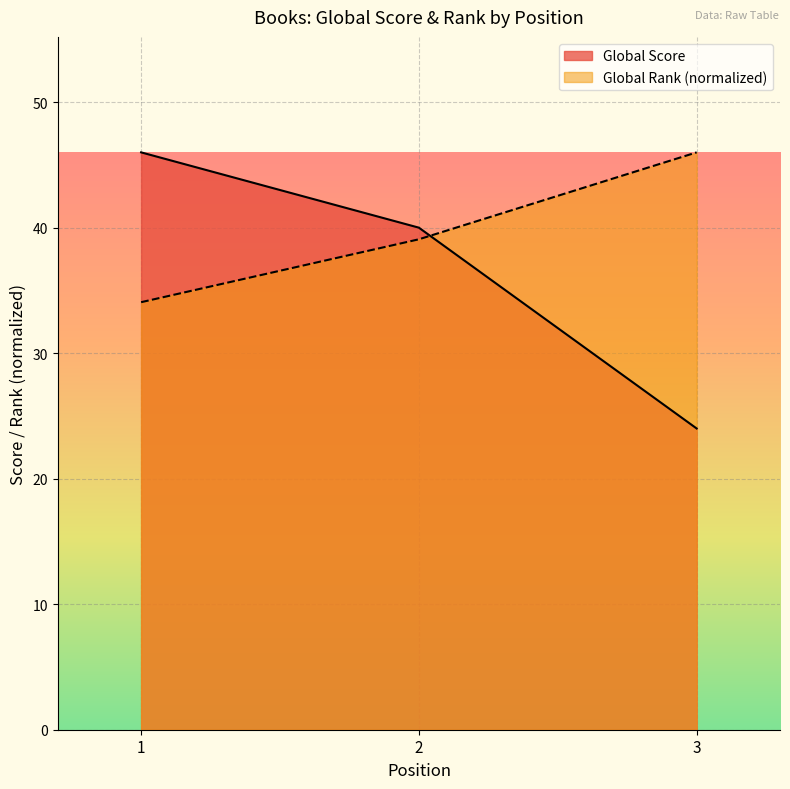

How many data points in Global Rank are above 39?

2